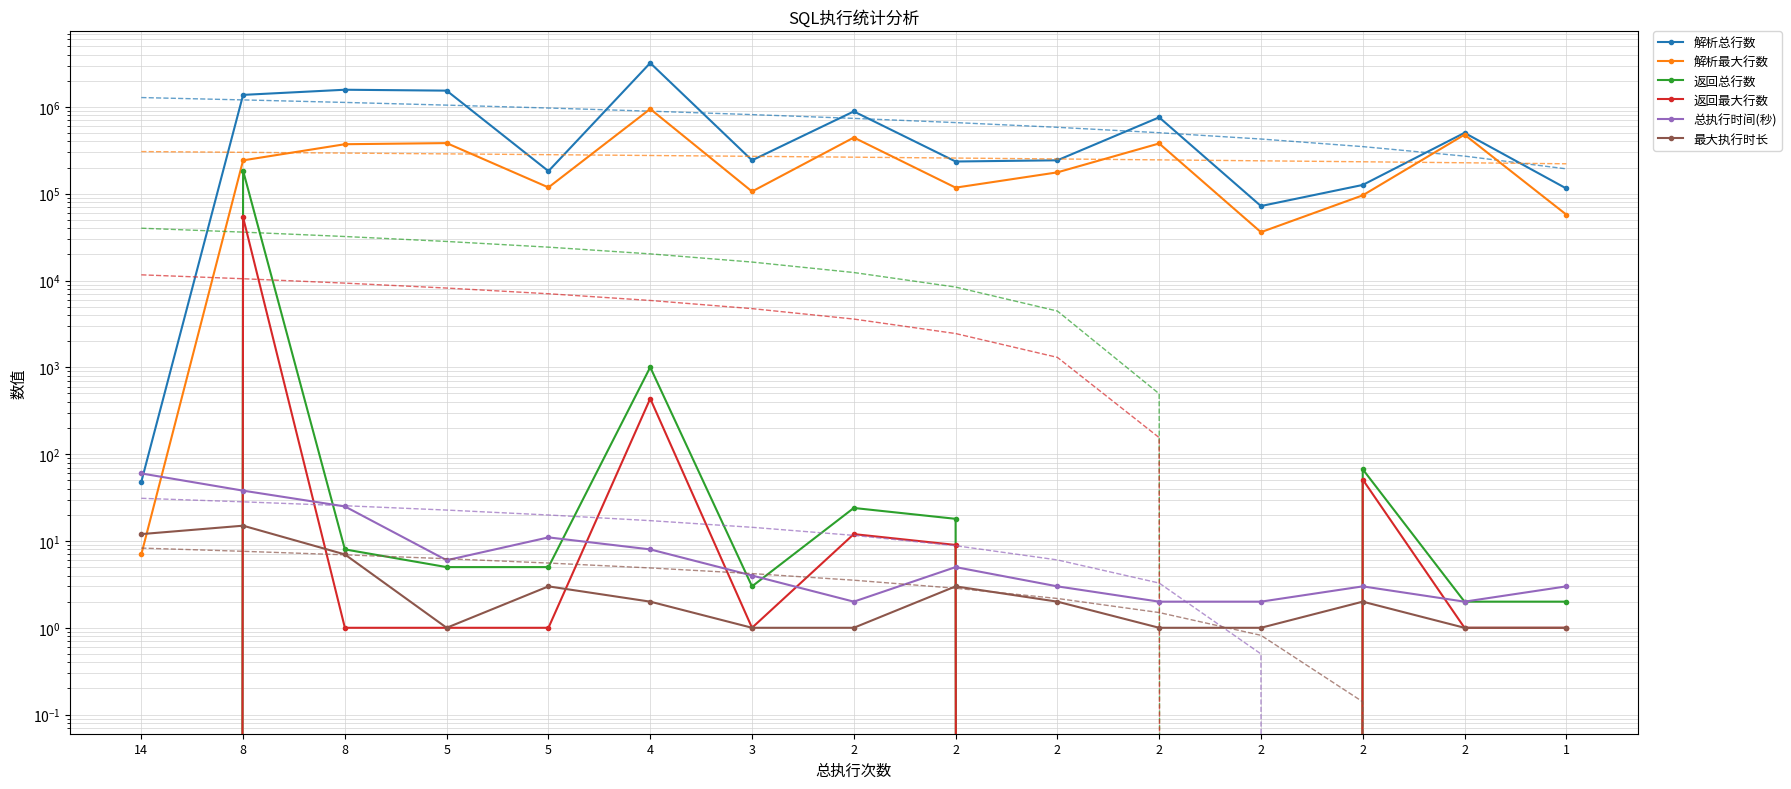

True or false: 总执行时间(秒) has more than 1 interior local peaks.

True